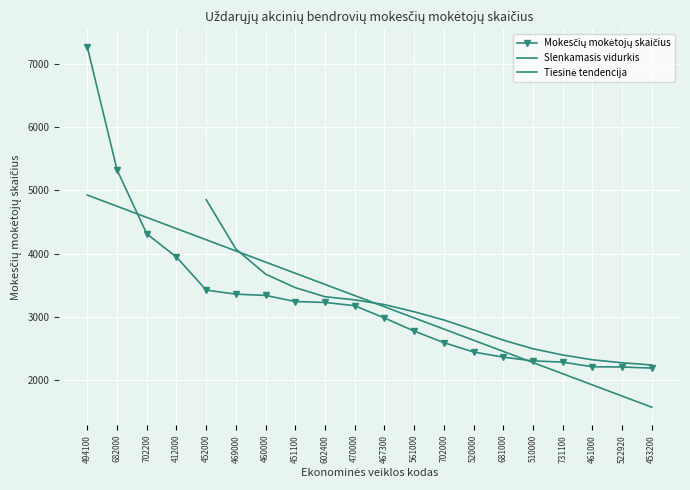

True or false: the data has more than 2 interior local peaks.

False